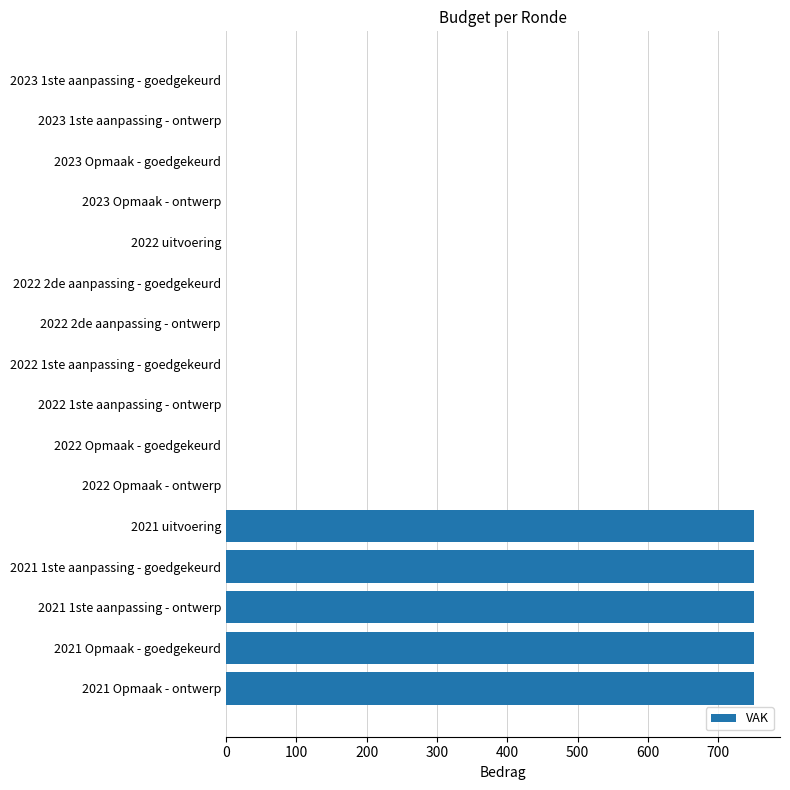

True or false: the data shows 750 at 2021 uitvoering.

True